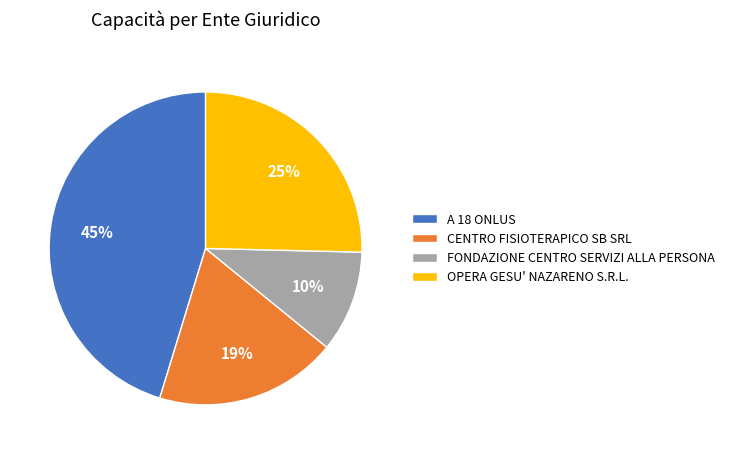

What is the largest slice in the pie chart?

A 18 ONLUS